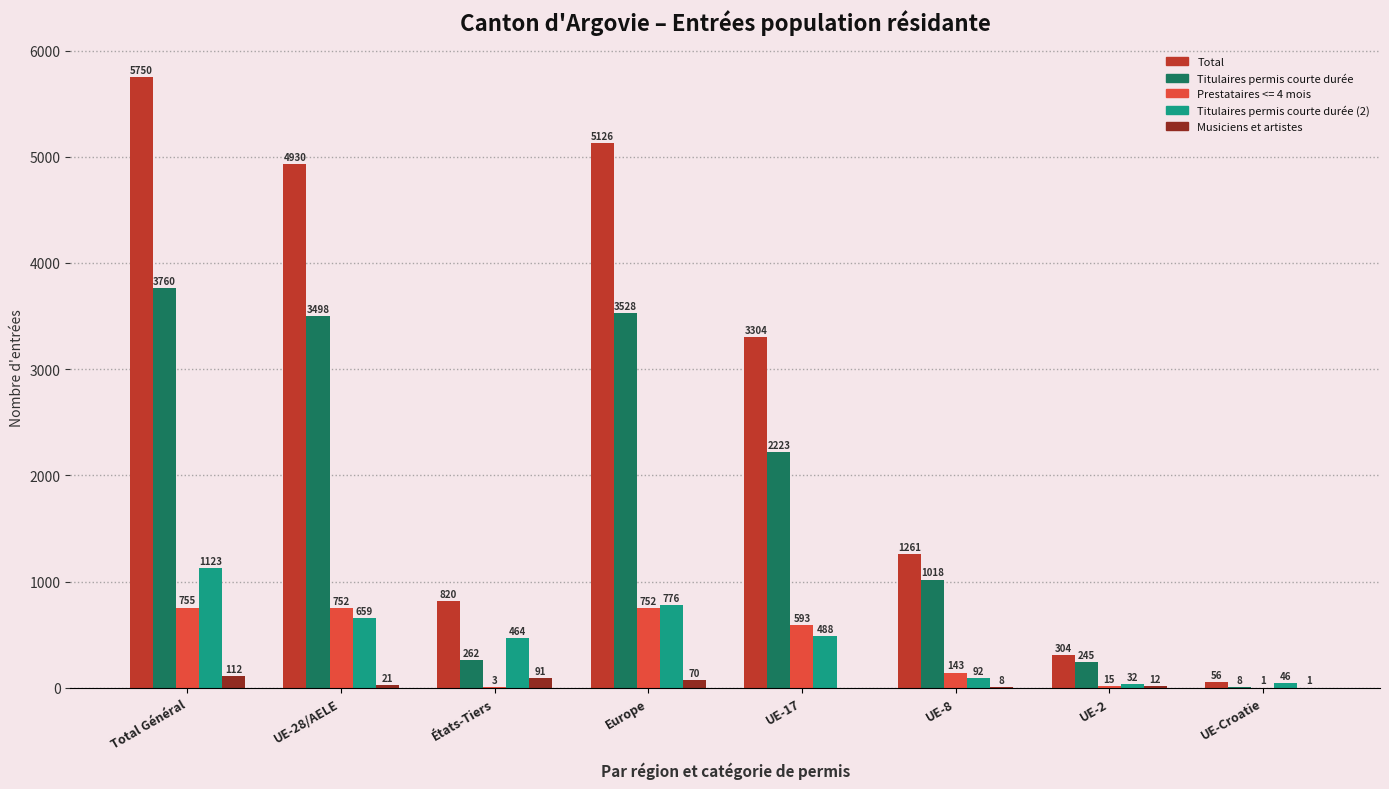

Which series has the largest total across all categories?

Total